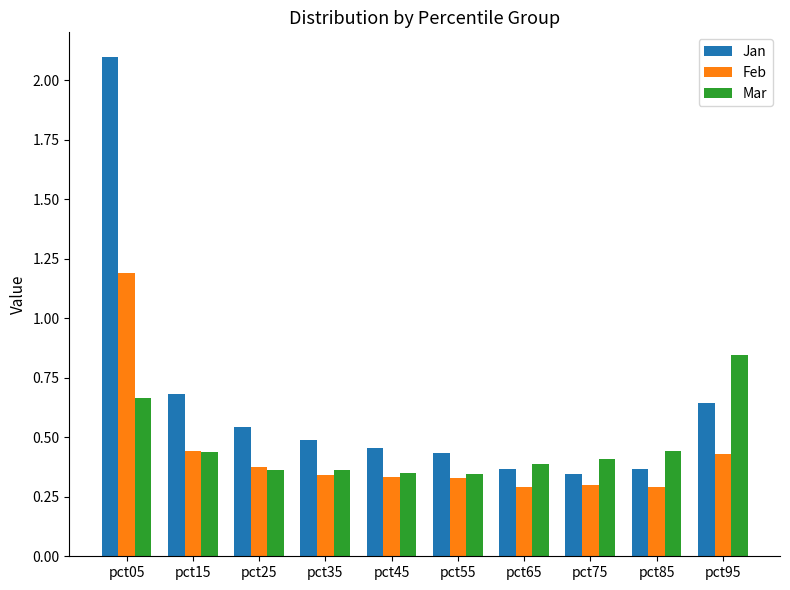

What is the difference between the maximum and minimum values in the Jan series?

1.7